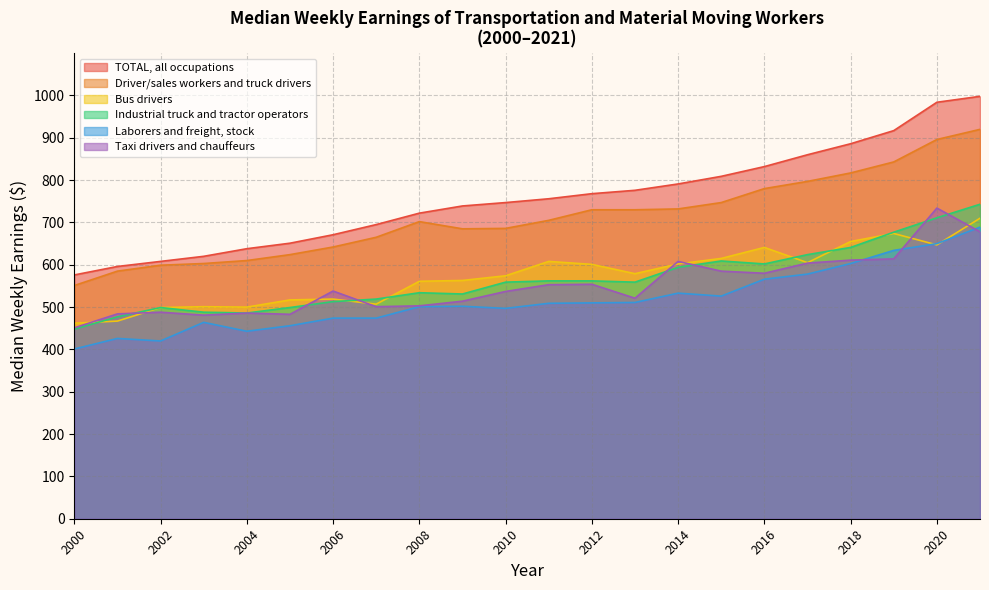

What is the total value across all series at 2015?

3873